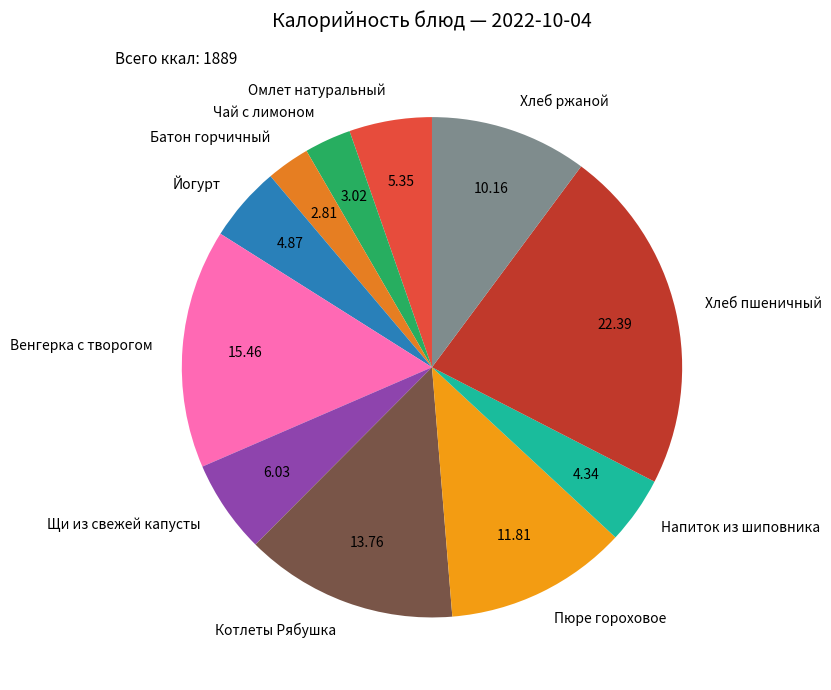

What is the largest slice in the pie chart?

Хлеб пшеничный